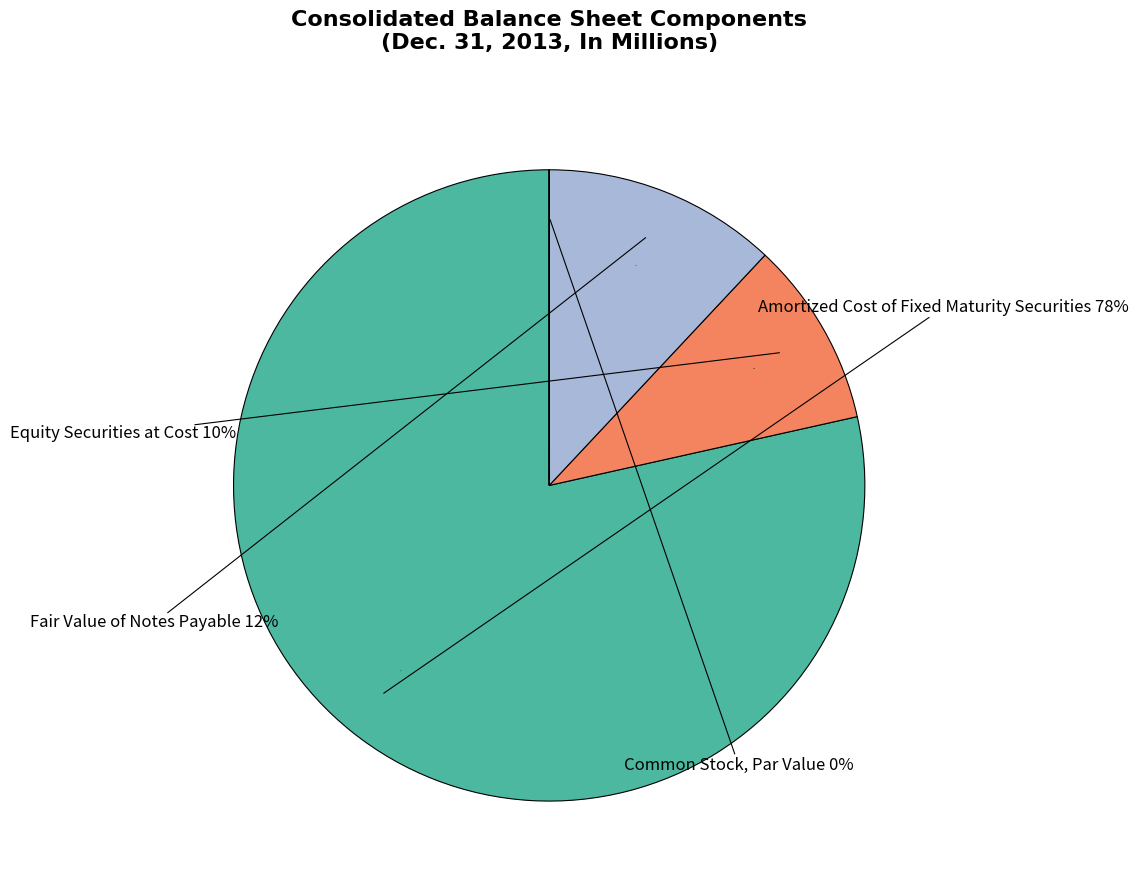

Is it true that Common Stock, Par Value is 1% of the pie?

False